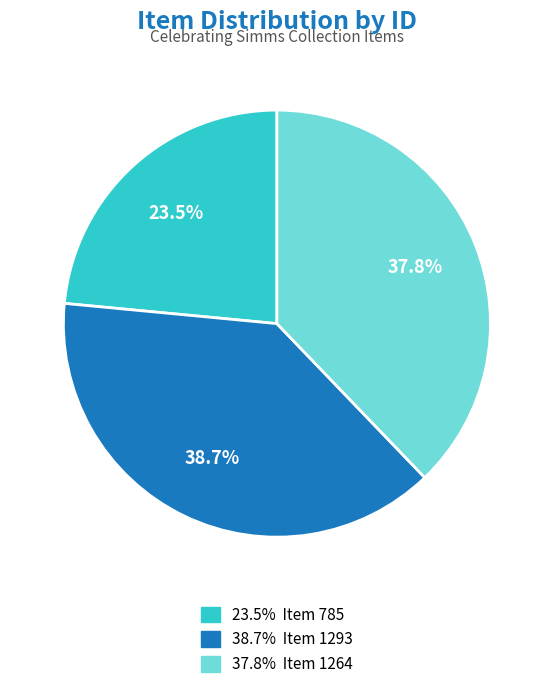

Is there any slice that represents more than half of the pie?

No